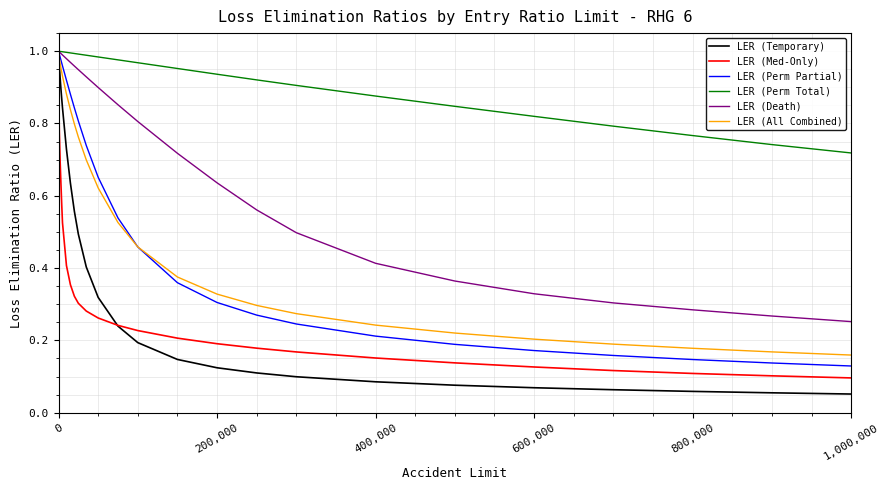

Which series has the widest spread of values?

LER (Temporary)